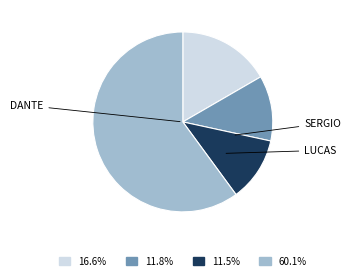

Is there any slice that represents more than half of the pie?

Yes